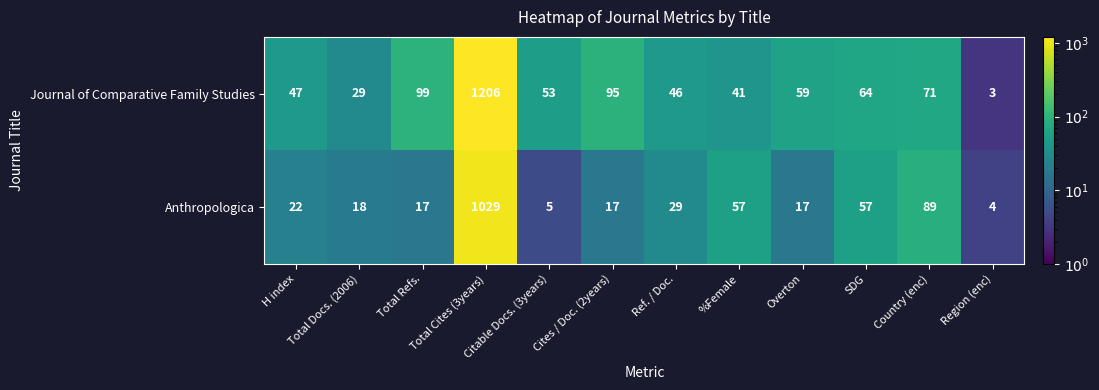

At which label is Anthropologica closest to 516?

Country (enc)